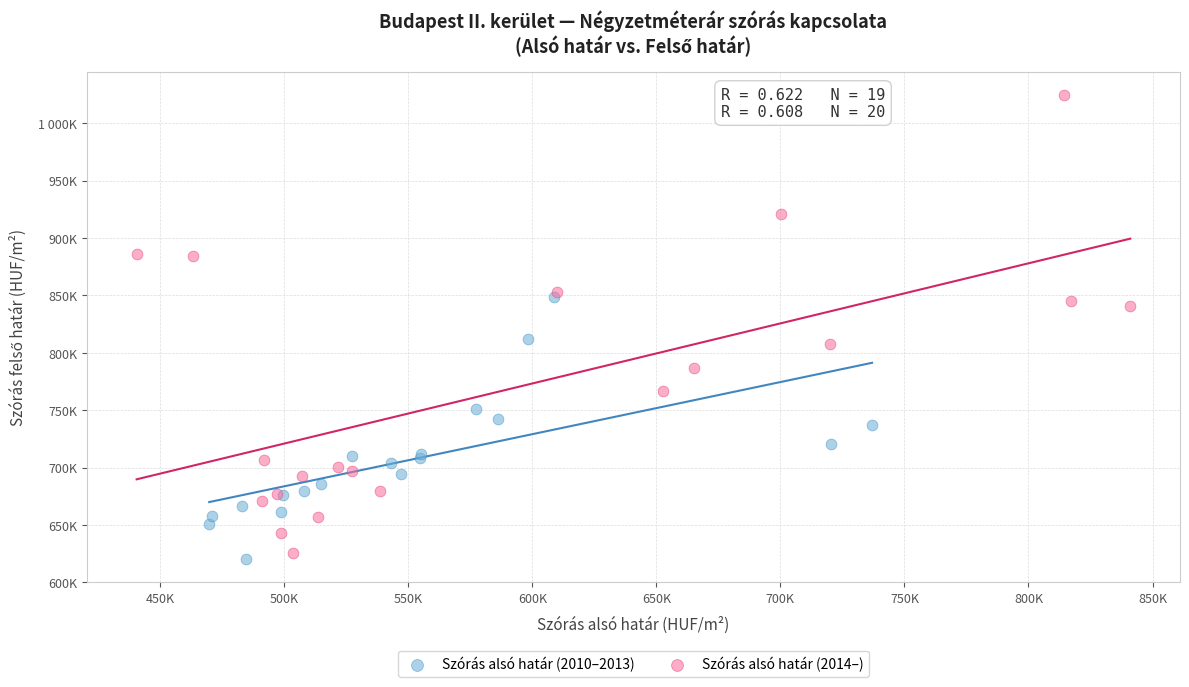

Which series reaches the minimum Y coordinate?

Szórás alsó határ (2010–2013)